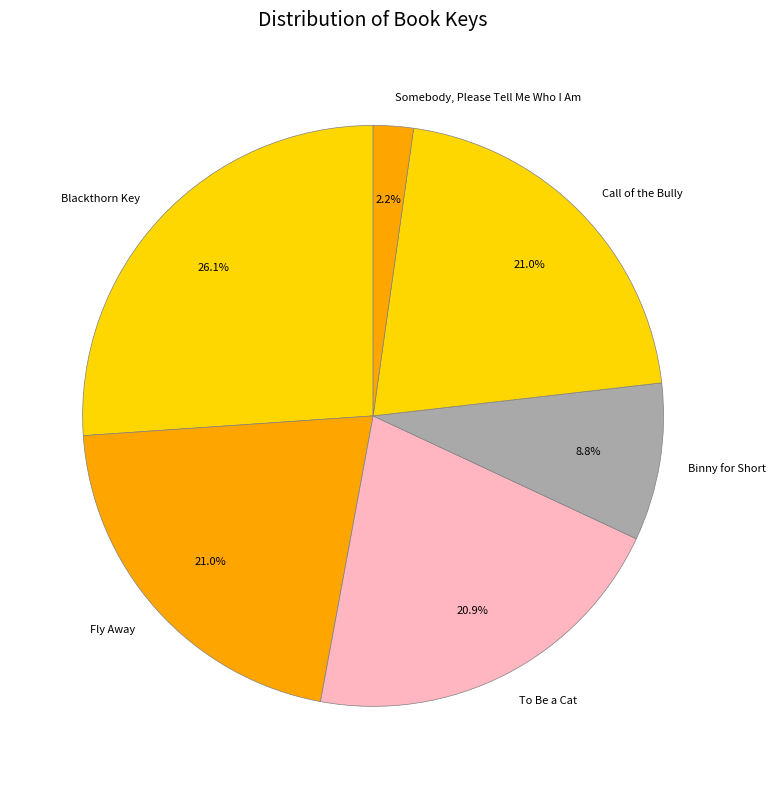

What is the ratio of the value at To Be a Cat to the value at Binny for Short?

2.4